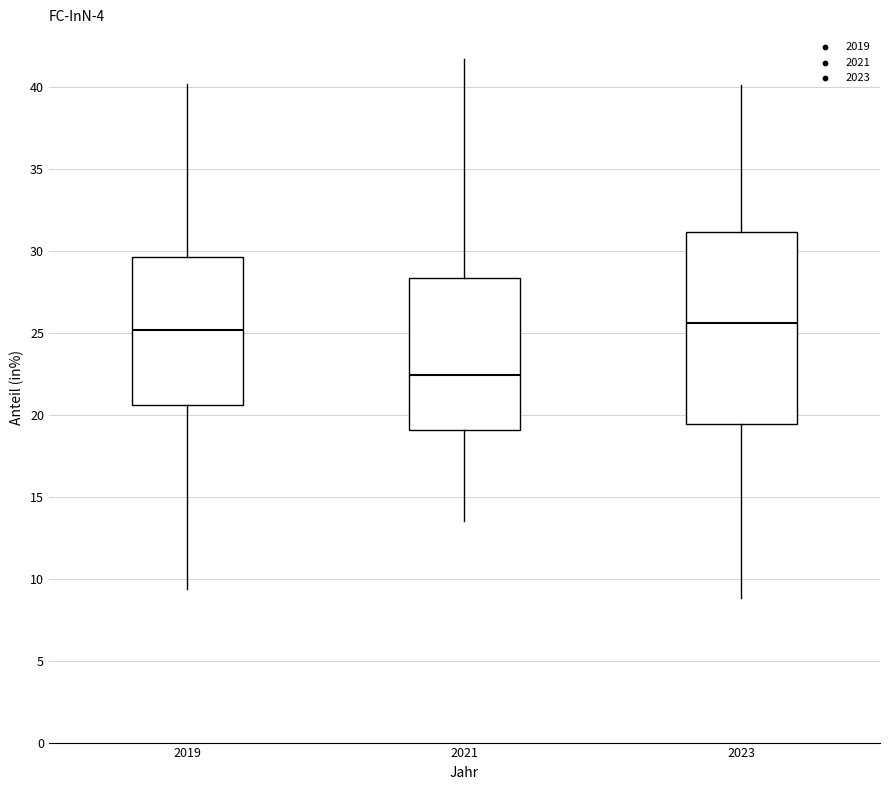

Reading left to right, transcribe this box plot: for each box, give where its median line is, the range the box spans, and where its two whiskers end, as read against the y-axis. The values are not printed on the chart, so give them approximately, as read against the axis.

2019: median 25.0, box 20.5 to 29.5, whiskers 9.5 to 40.0
2021: median 22.5, box 19.0 to 28.5, whiskers 13.5 to 41.5
2023: median 25.5, box 19.5 to 31.0, whiskers 9.0 to 40.0